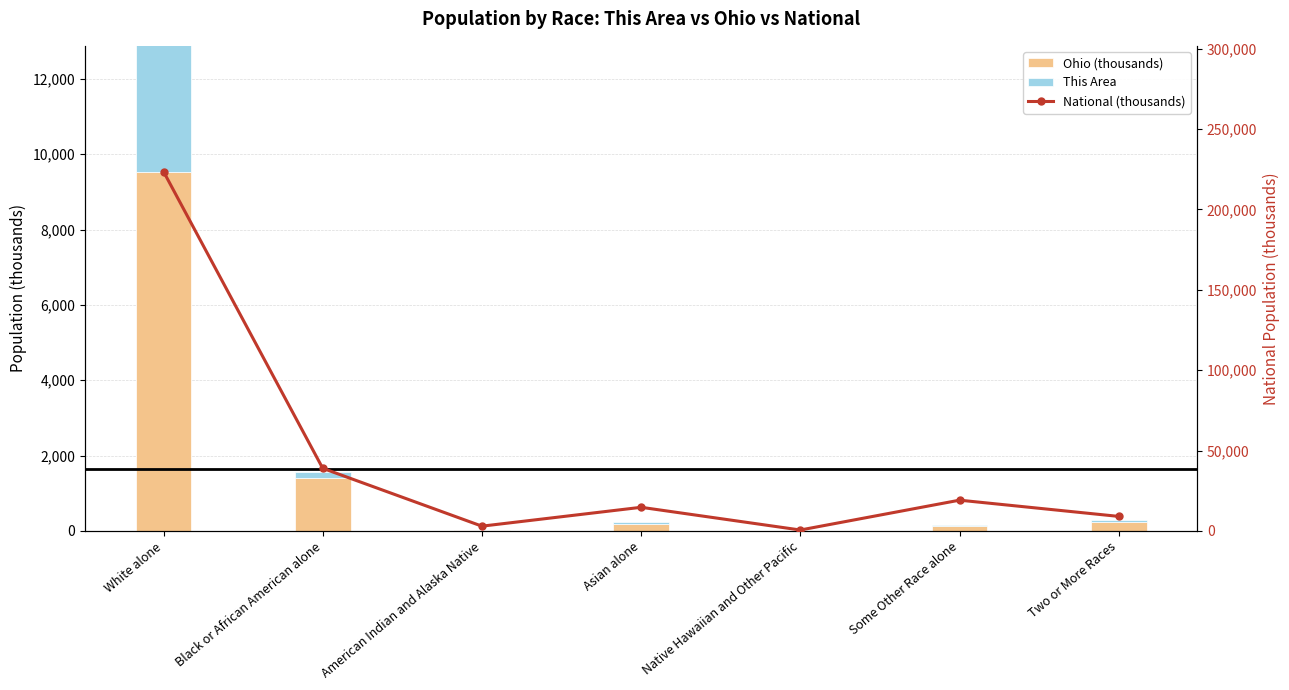

Reading right to left, list all the values displayed in this chart.

Ohio (thousands): 237.8	130.0	4.1	192.2	25.3	1407.7	9539.4
This Area: 62.0	15.0	0.0	52.0	3.0	144.0	4908.0
National (thousands): 9009.1	19107.4	540.0	14674.3	2932.2	38929.3	223553.3